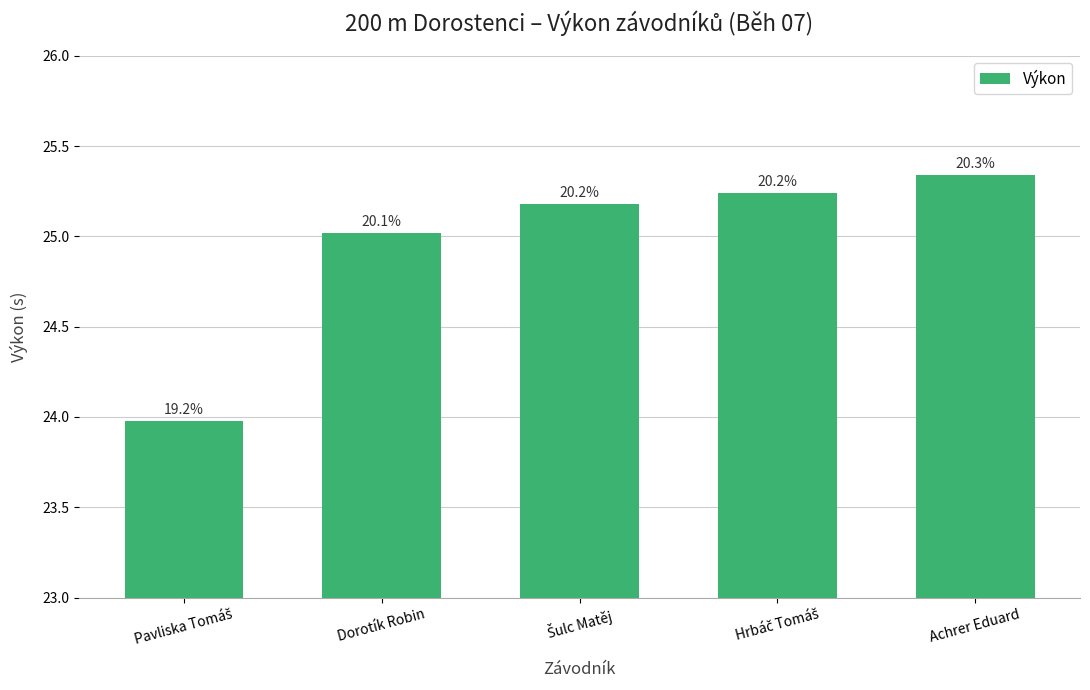

The value at Achrer Eduard is 12.7. True or false?

False